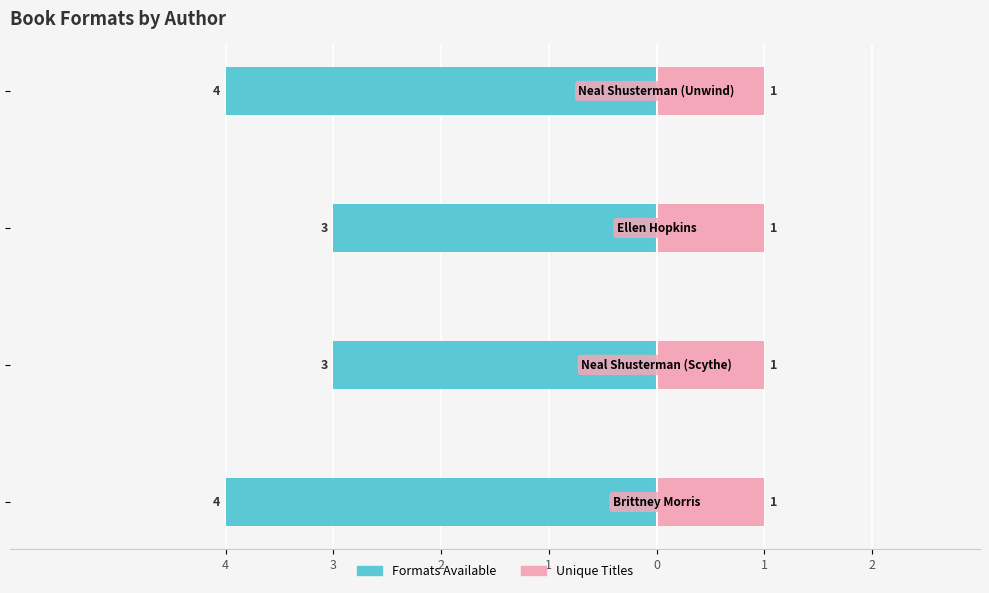

What are all the series names shown in the legend?

Formats Available, Unique Titles